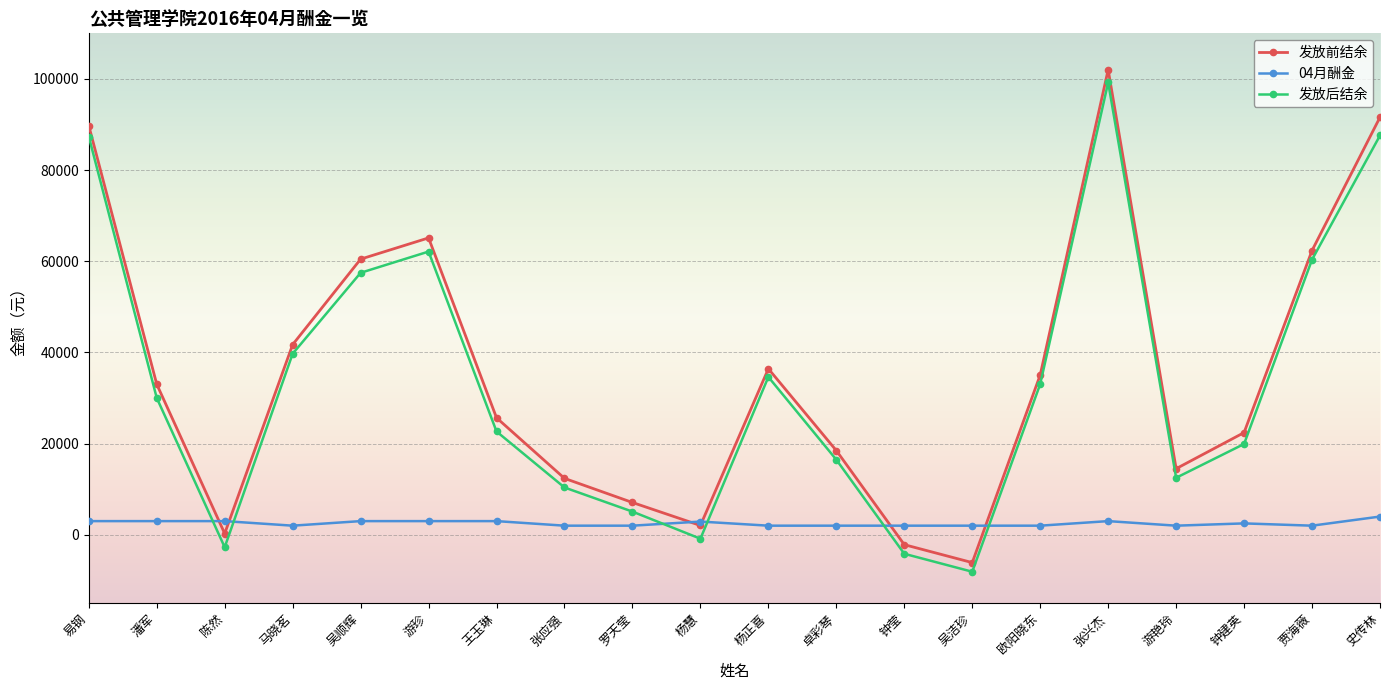

Does the chart have visible grid lines?

Yes